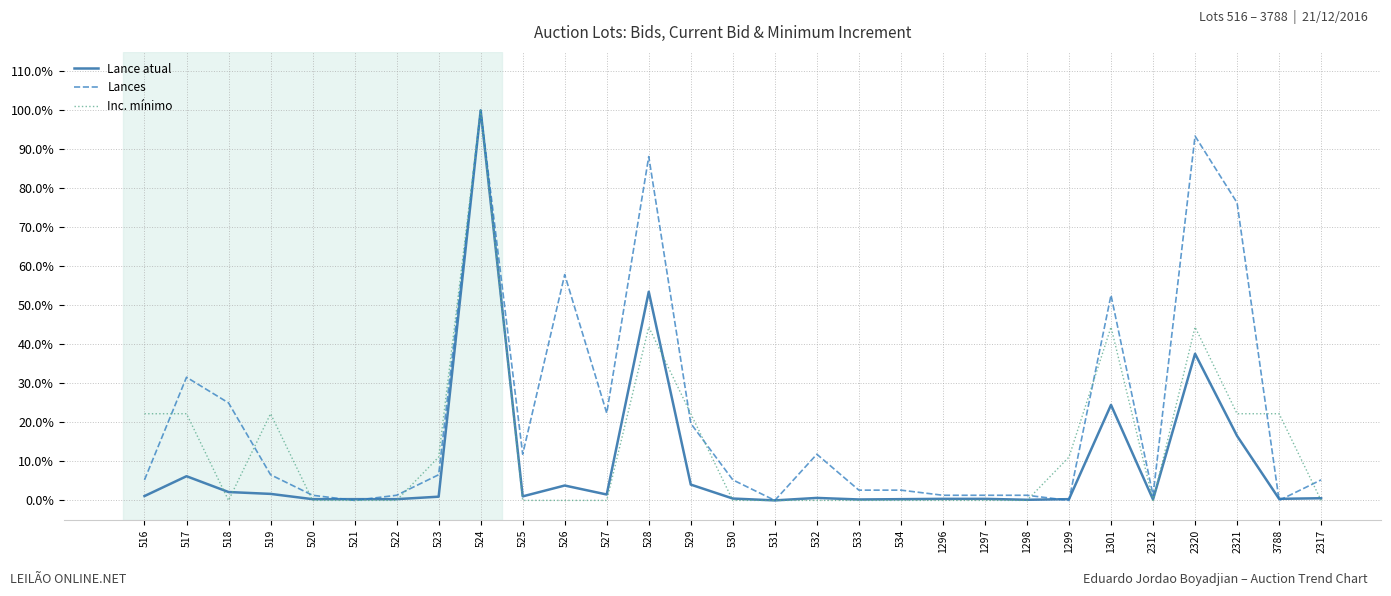

True or false: Inc. mínimo has more than 1 interior local peaks.

True